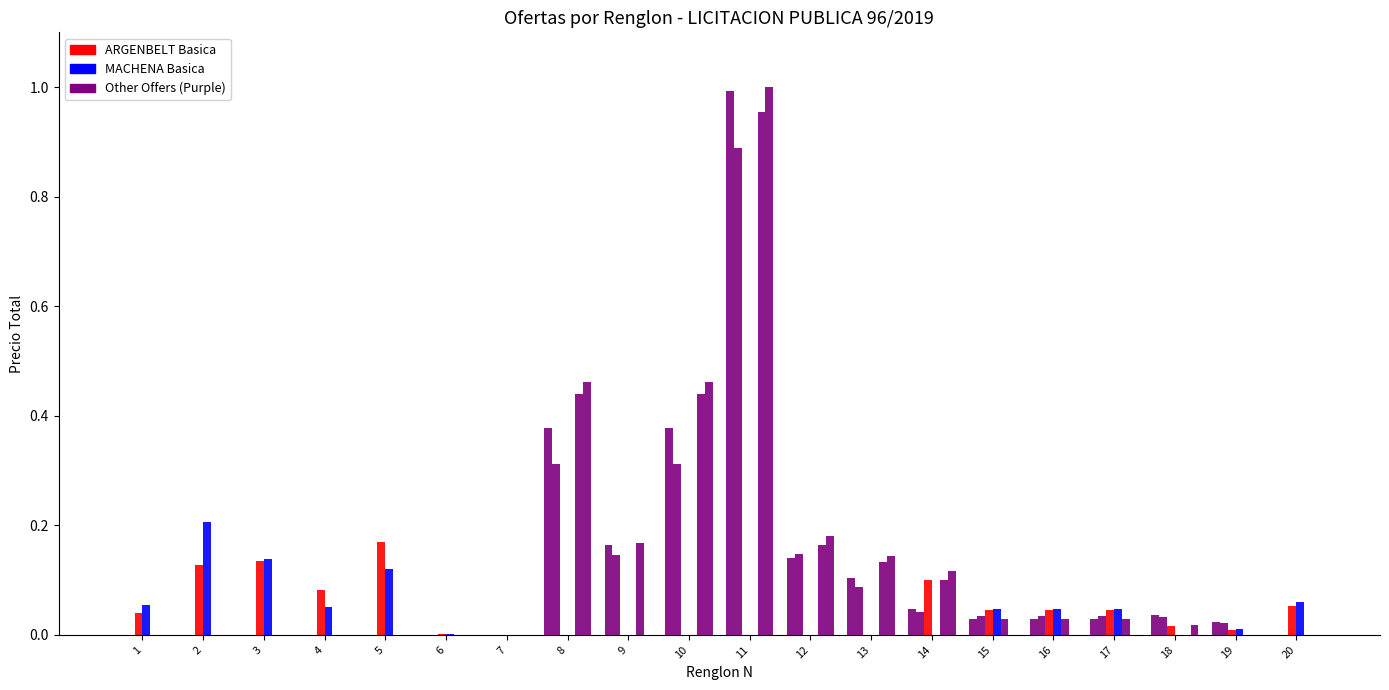

Which has a higher value, 10 or 19?

10